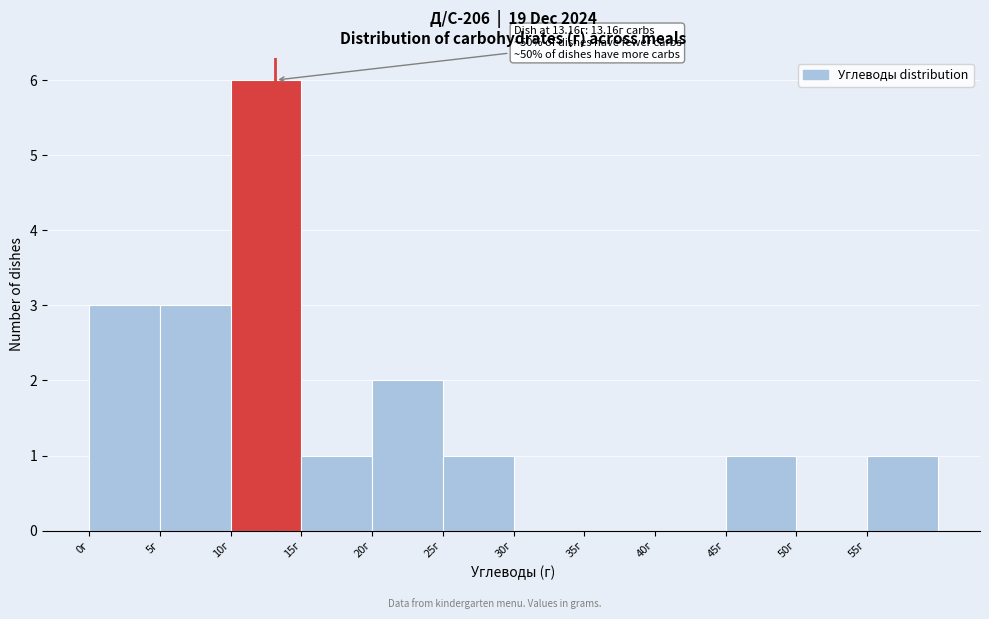

Which range on the x-axis has the tallest bar?

10 to 15